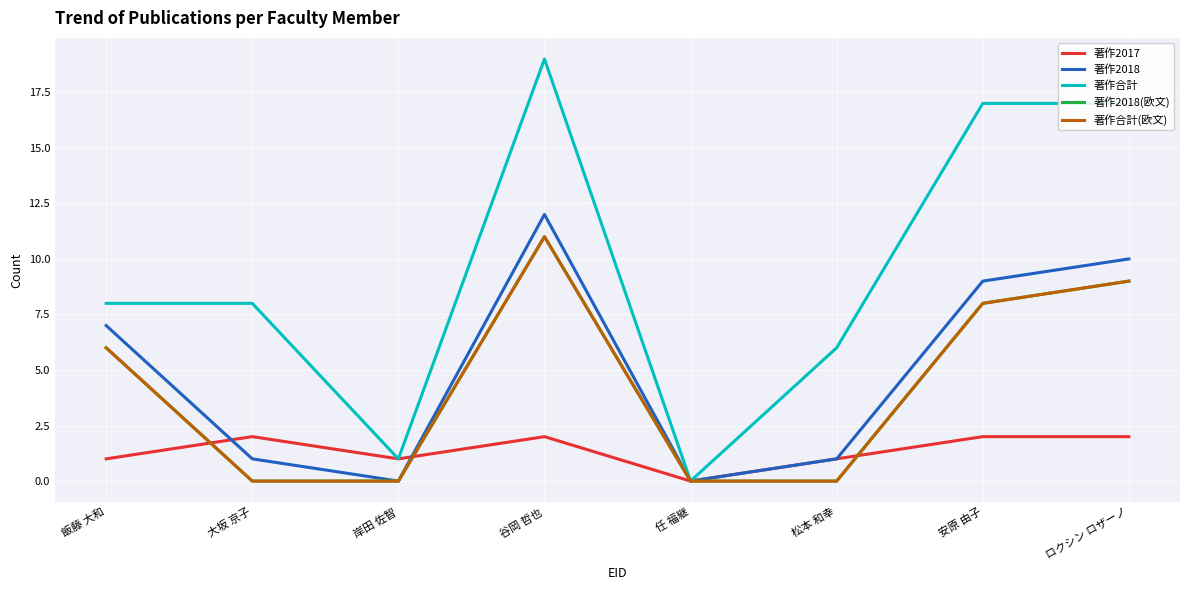

True or false: 著作合計 and 著作合計(欧文) intersect in this chart.

False